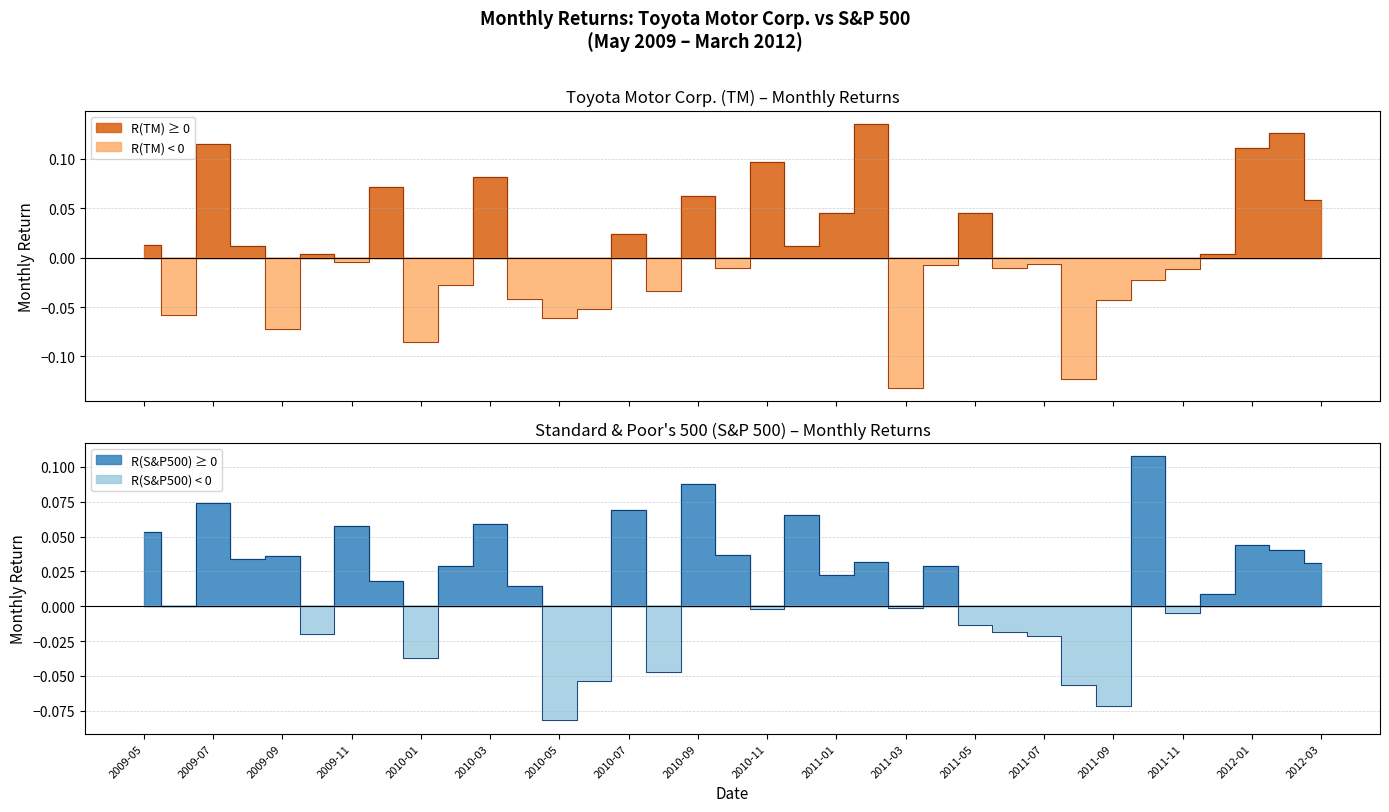

The R(S&P500) series shows 0.0 at 2012-01. True or false?

True